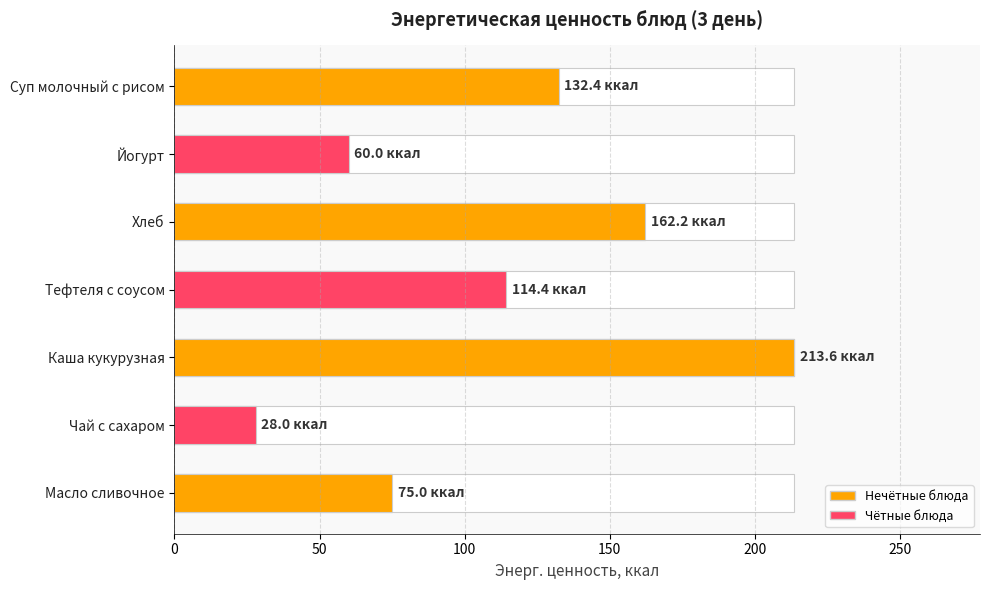

Reading left to right, transcribe all the data shown in this chart.

132.4	60.0	162.2	114.4	213.6	28.0	75.0